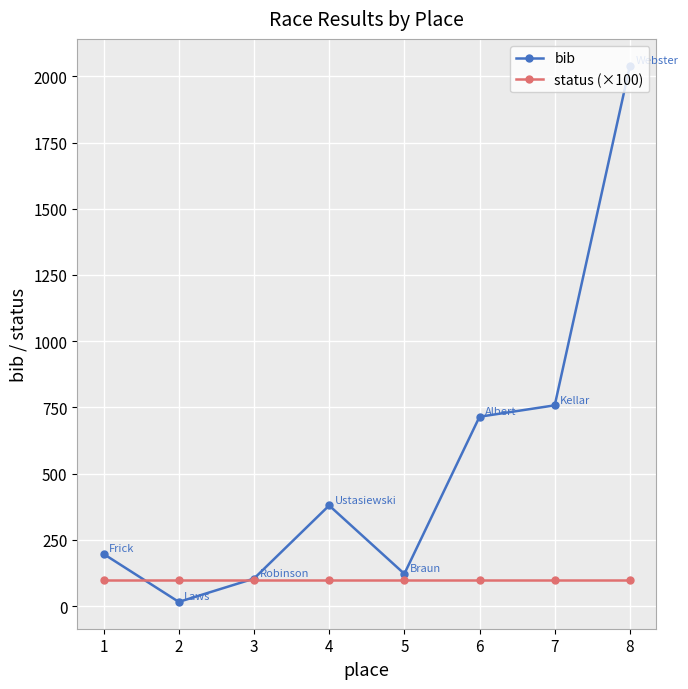

List the series in order of their overall mean, highest first.

bib, status (×100)